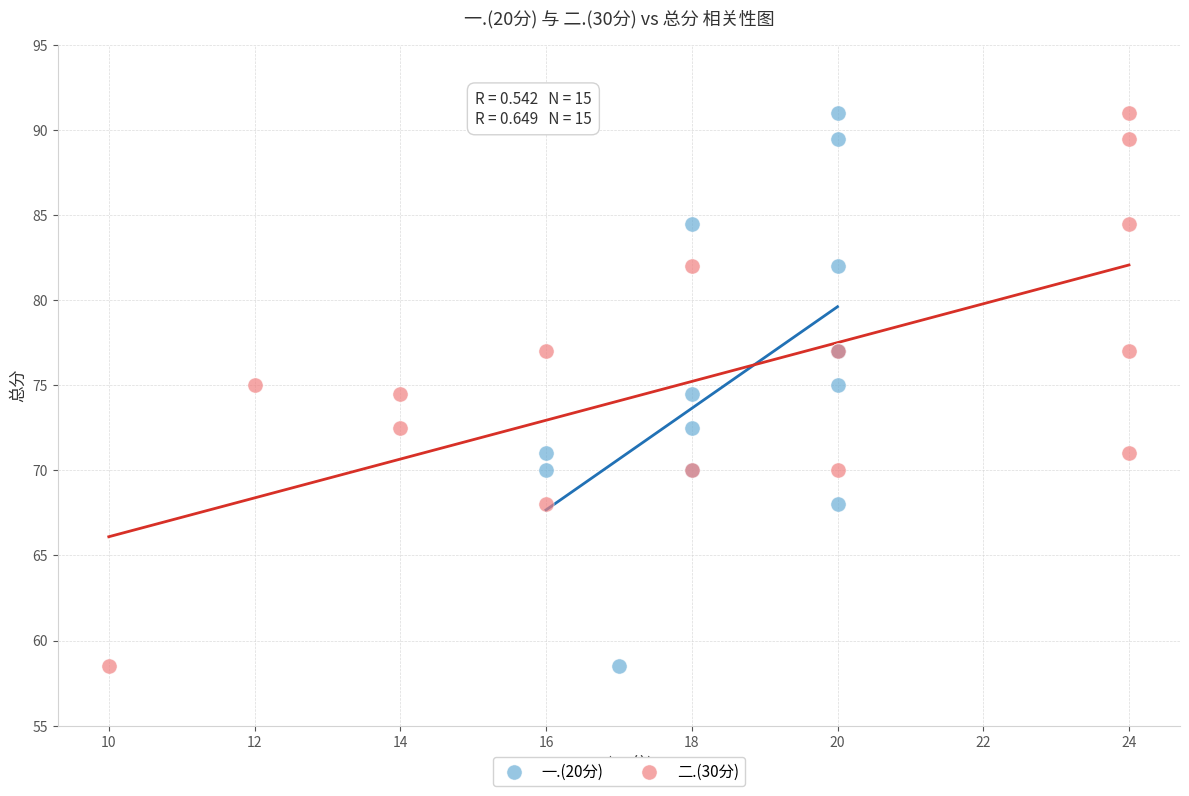

What are all the series names shown in the legend?

一.(20分), 二.(30分)